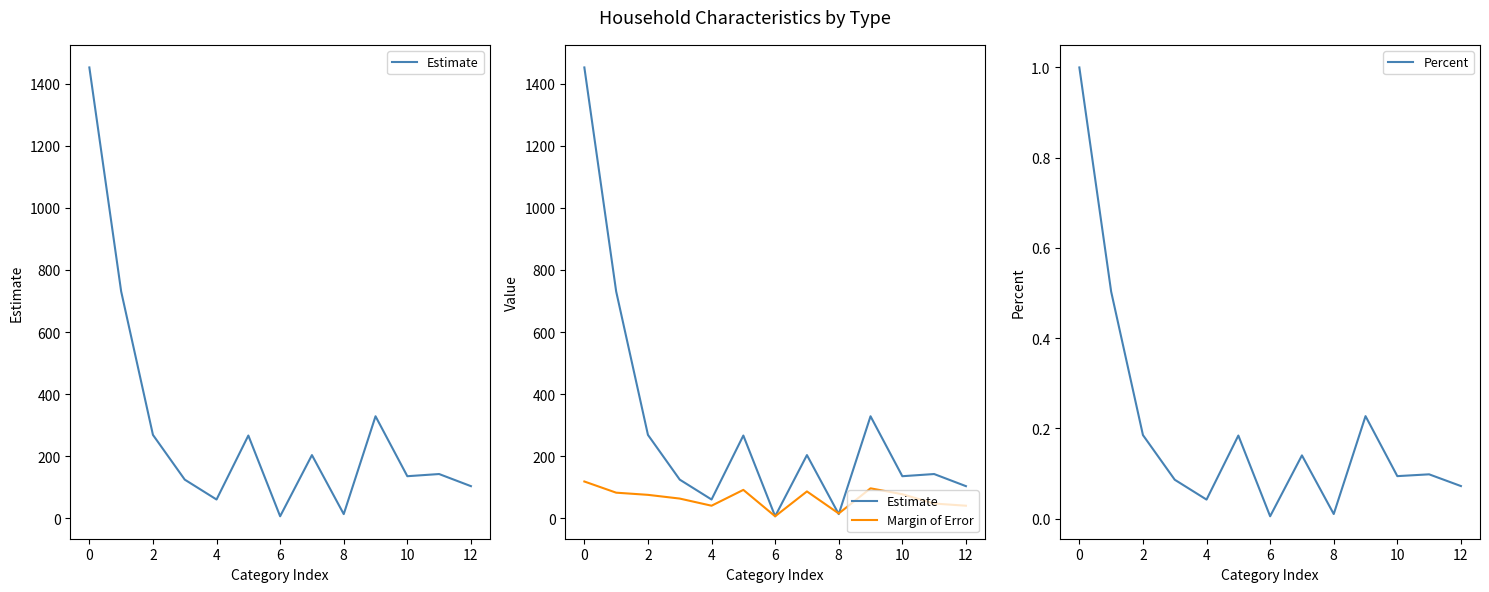

What is the maximum value for Percent?

1.0